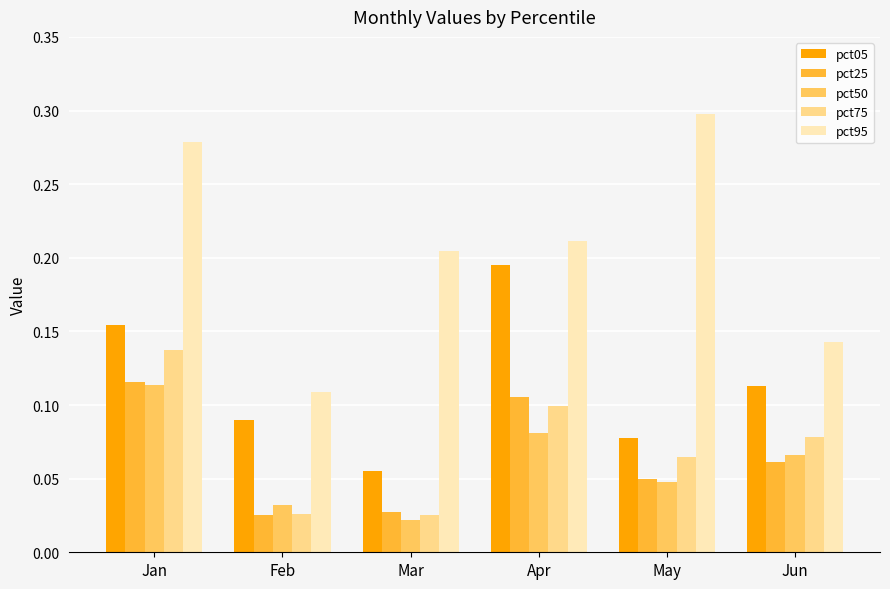

Which category has the highest value in the pct95 series?

May